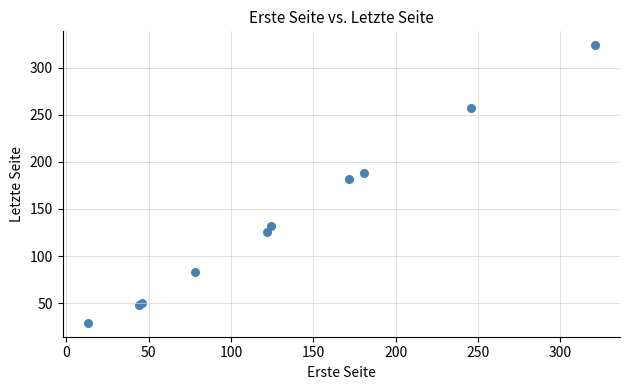

What Y value in the scatter plot is closest to 176?

182